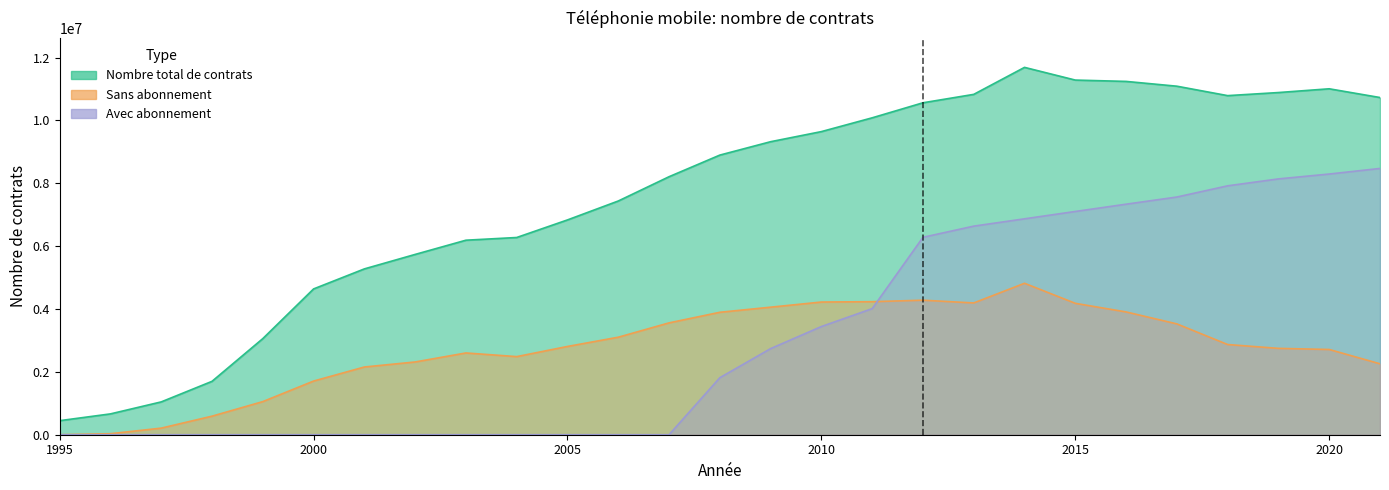

What is the greatest value displayed?

11687654